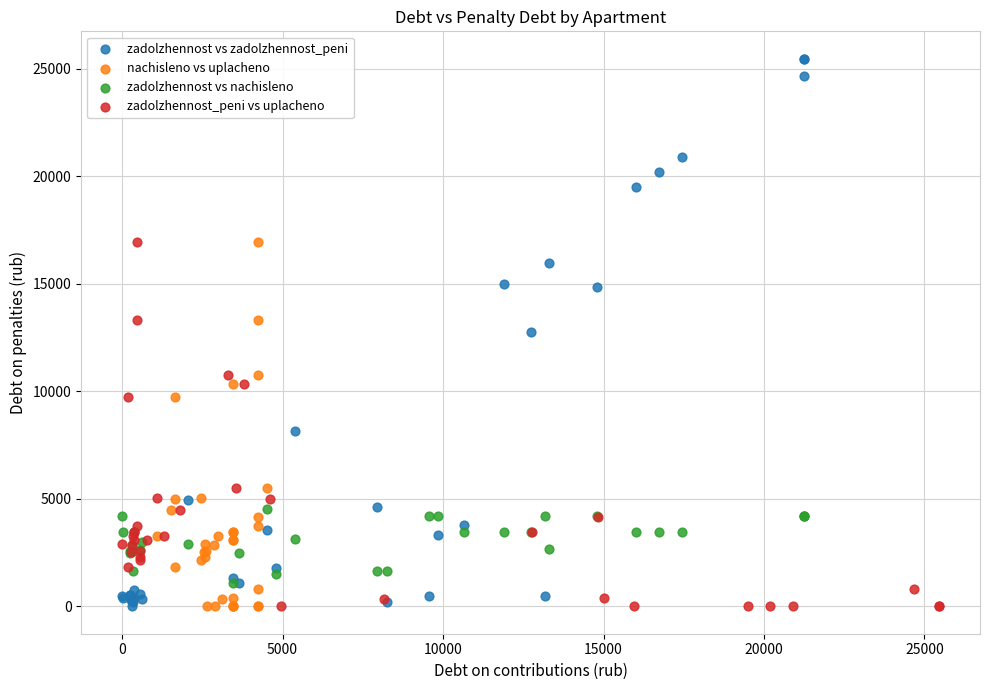

What are all the series names shown in the legend?

zadolzhennost vs zadolzhennost_peni, nachisleno vs uplacheno, zadolzhennost vs nachisleno, zadolzhennost_peni vs uplacheno